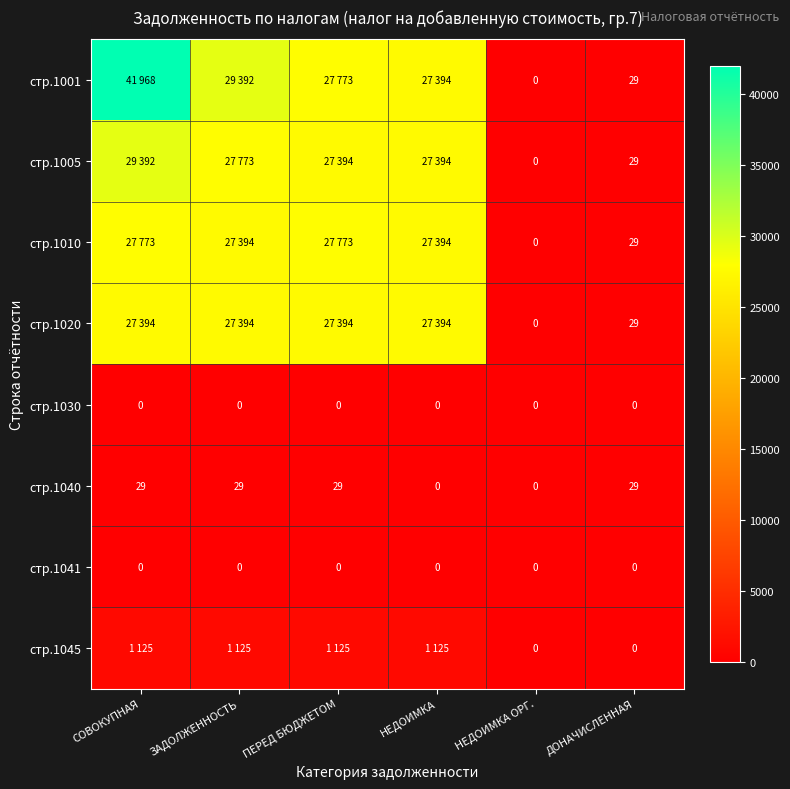

How many values in стр.1040 are above zero?

4